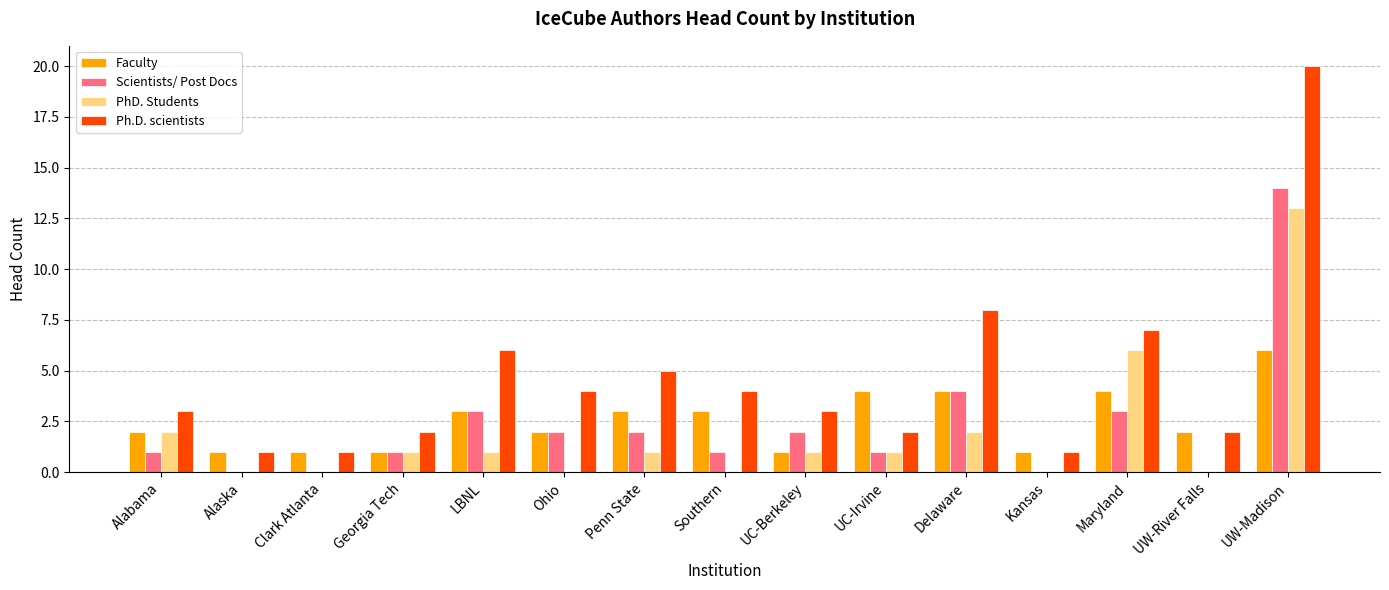

At which category is the sum across all series the highest?

UW-Madison